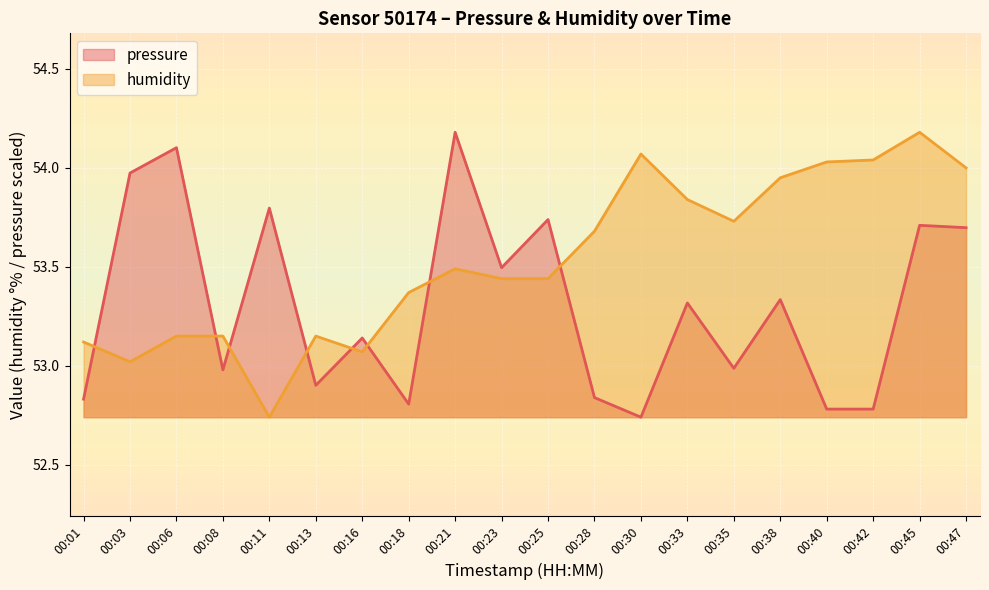

Which series has the largest total across all categories?

humidity